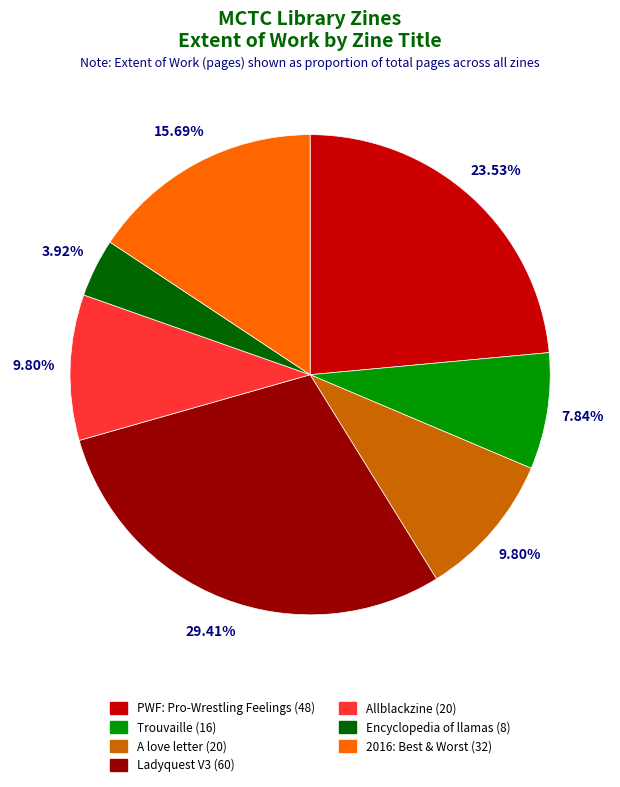

Is there a majority slice in this chart?

No